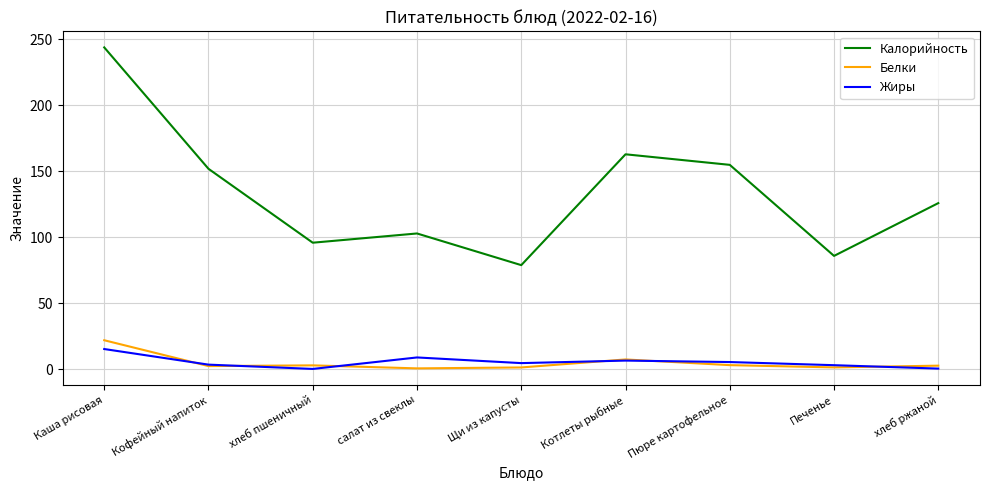

The value of Калорийность at хлеб ржаной is 180.2. True or false?

False